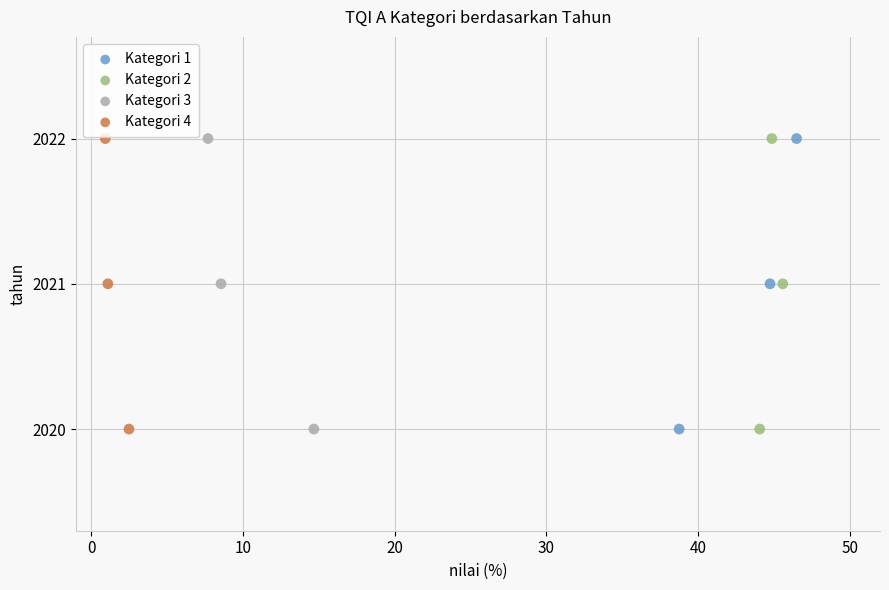

What are all the series names shown in the legend?

Kategori 1, Kategori 2, Kategori 3, Kategori 4